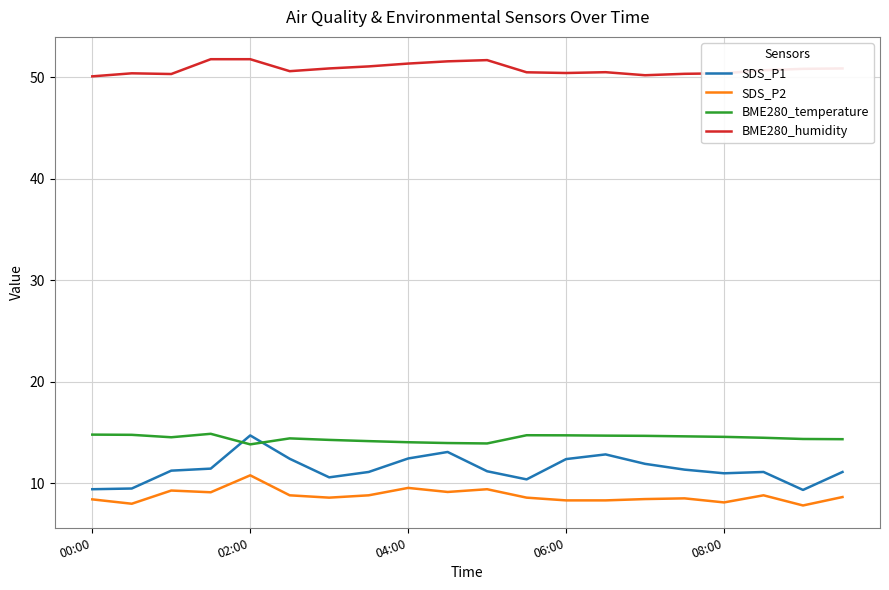

What is the maximum value for BME280_humidity?

51.8